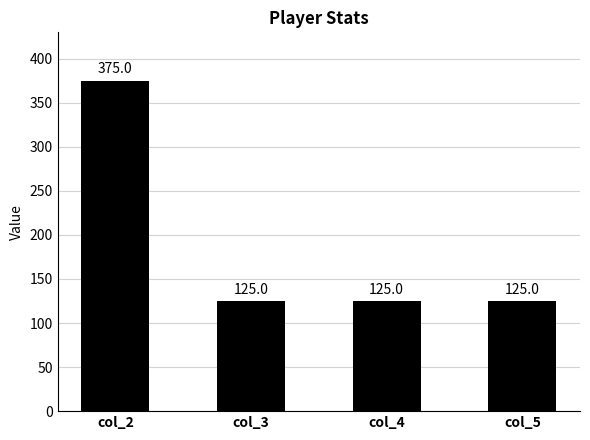

Which category has the highest value across all series?

col_2